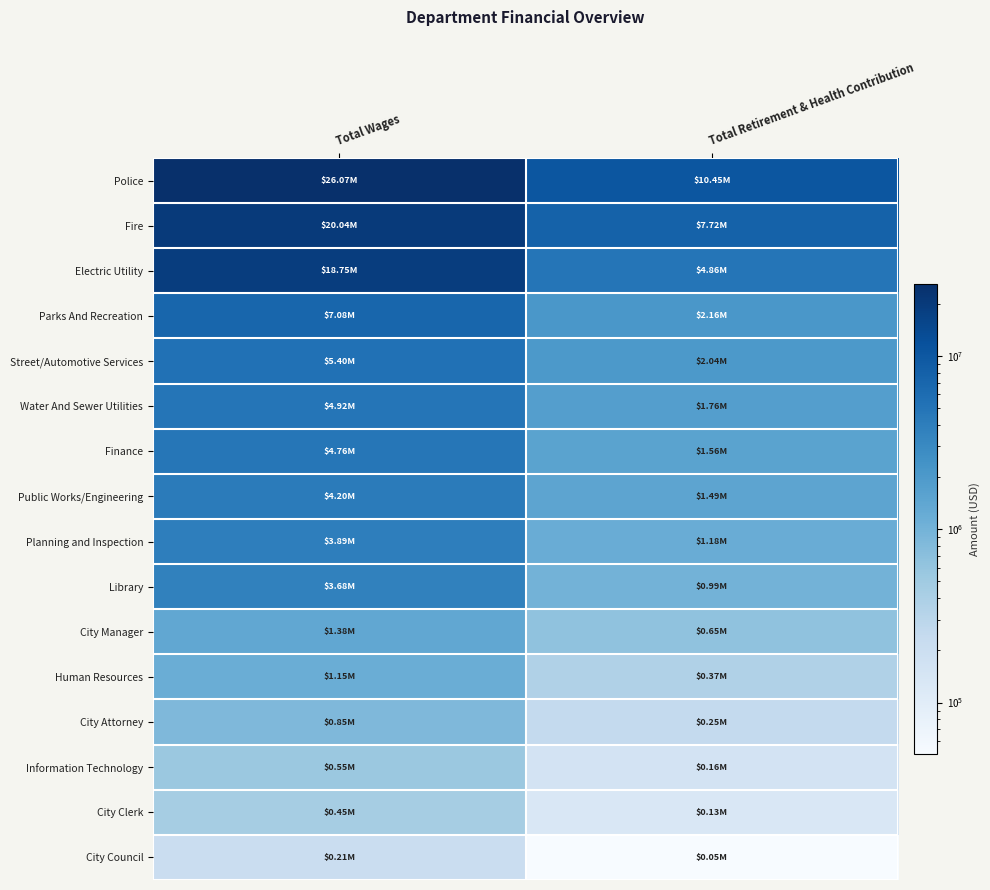

What is the maximum value shown in the chart?

26065297